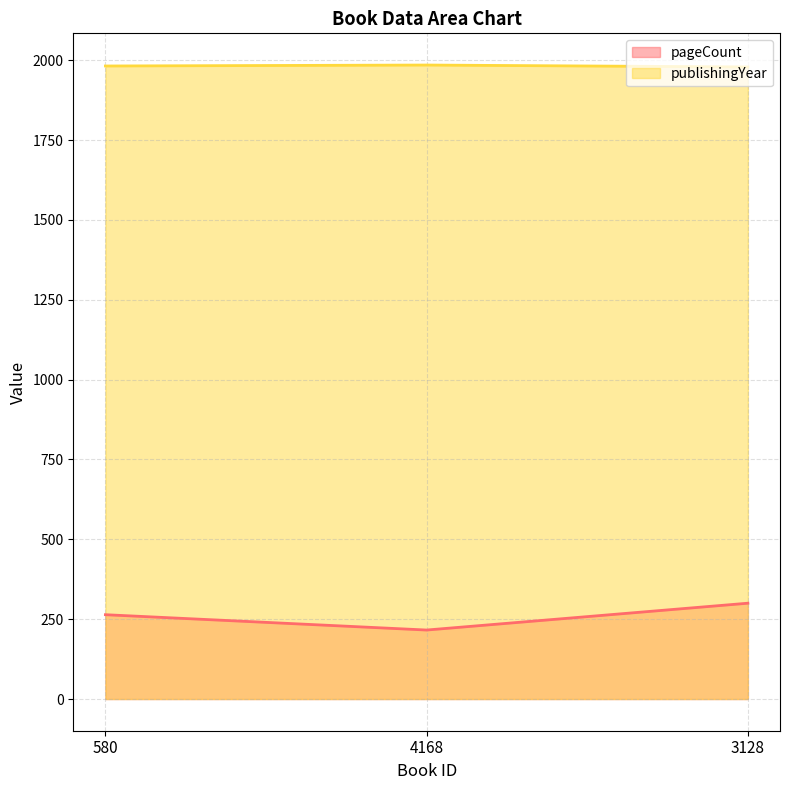

Which series has the widest spread of values?

pageCount